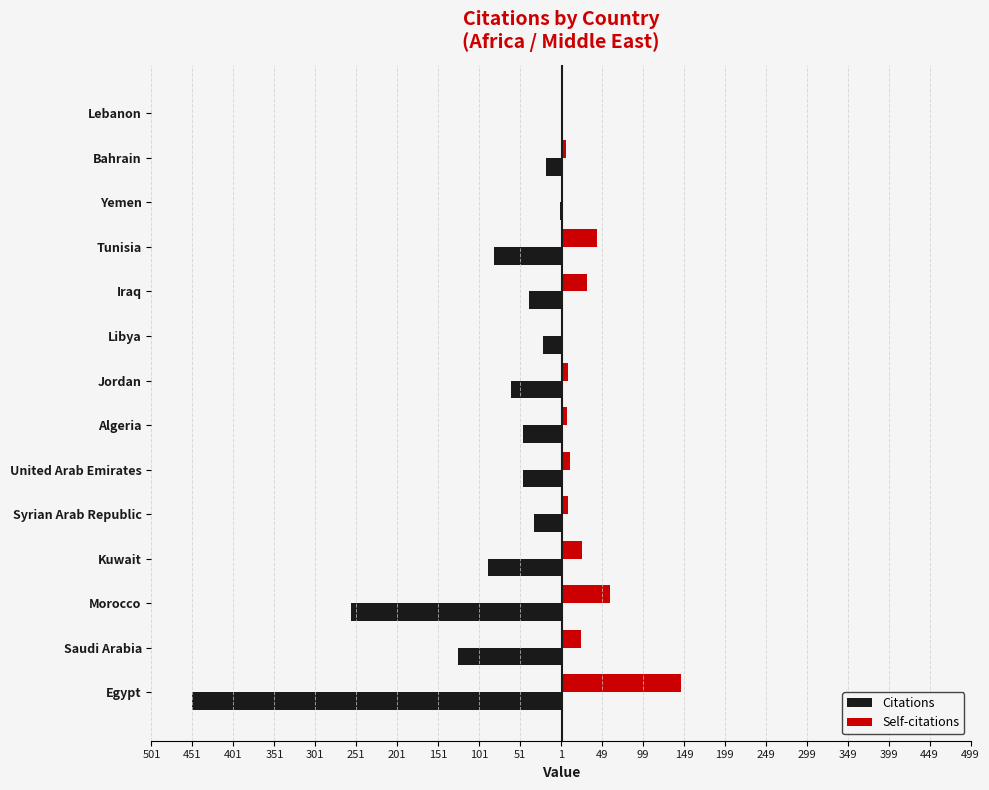

What are all the series names shown in the legend?

Citations, Self-citations